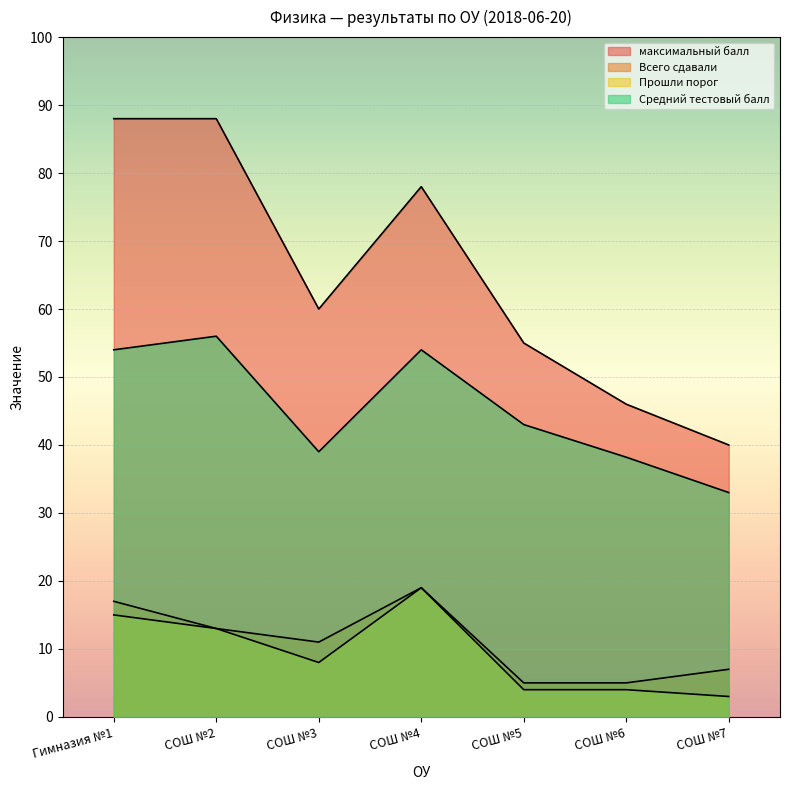

True or false: Всего сдавали and Средний тестовый балл cross at least once.

False